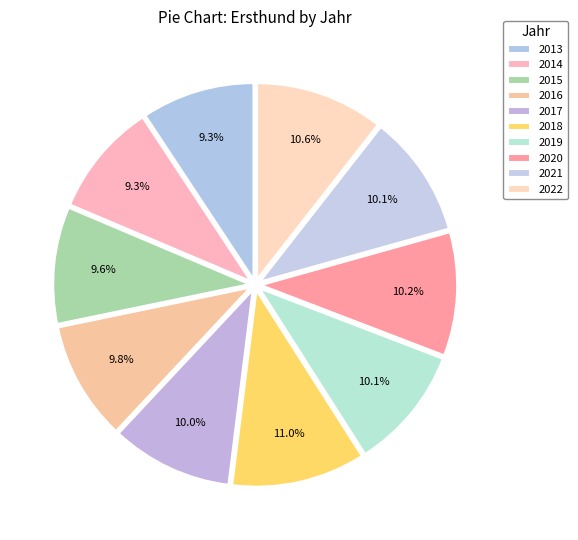

Does 2021 account for over 50% of the chart?

No